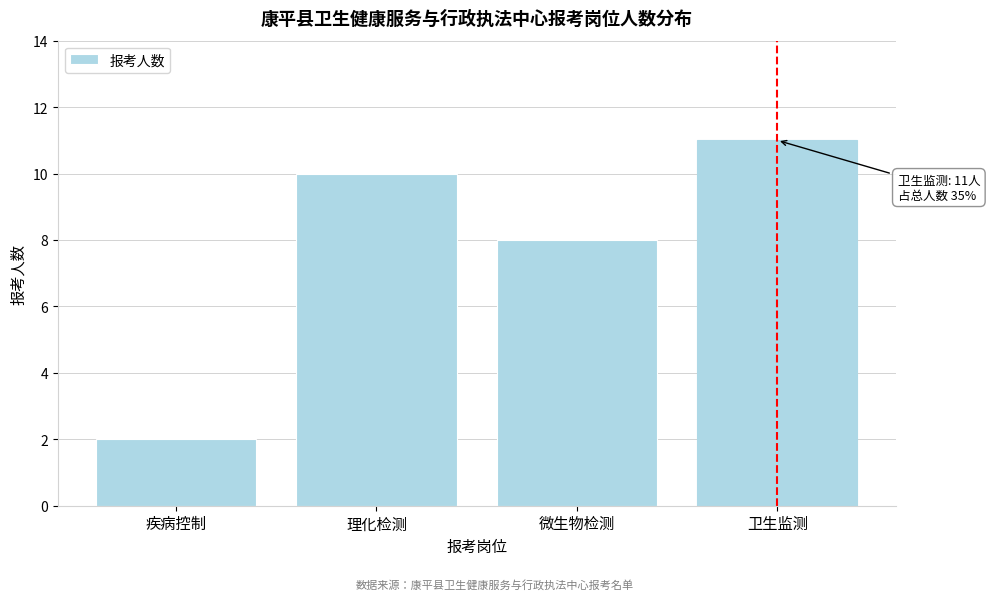

Reading right to left, list all the values displayed in this chart.

11	8	10	2